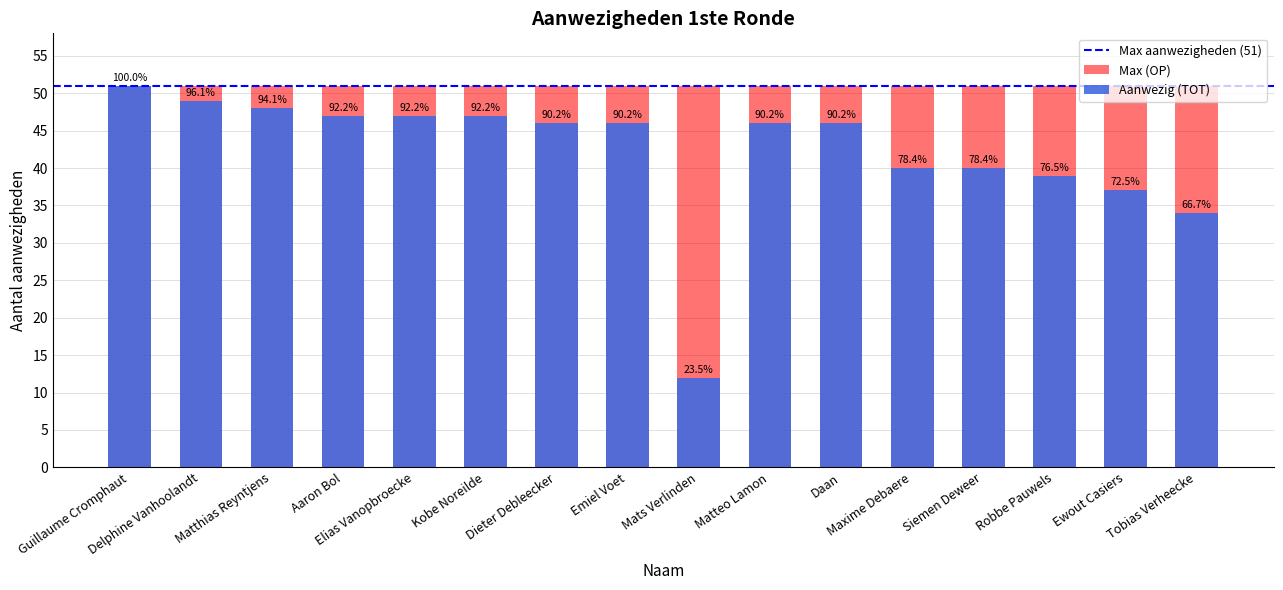

Reading left to right, what are all the values shown in this chart?

51	49	48	47	47	47	46	46	12	46	46	40	40	39	37	34